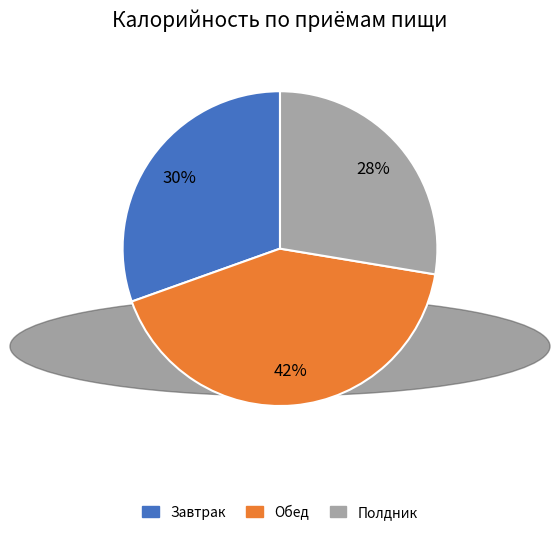

Between Полдник and Обед, which is larger?

Обед